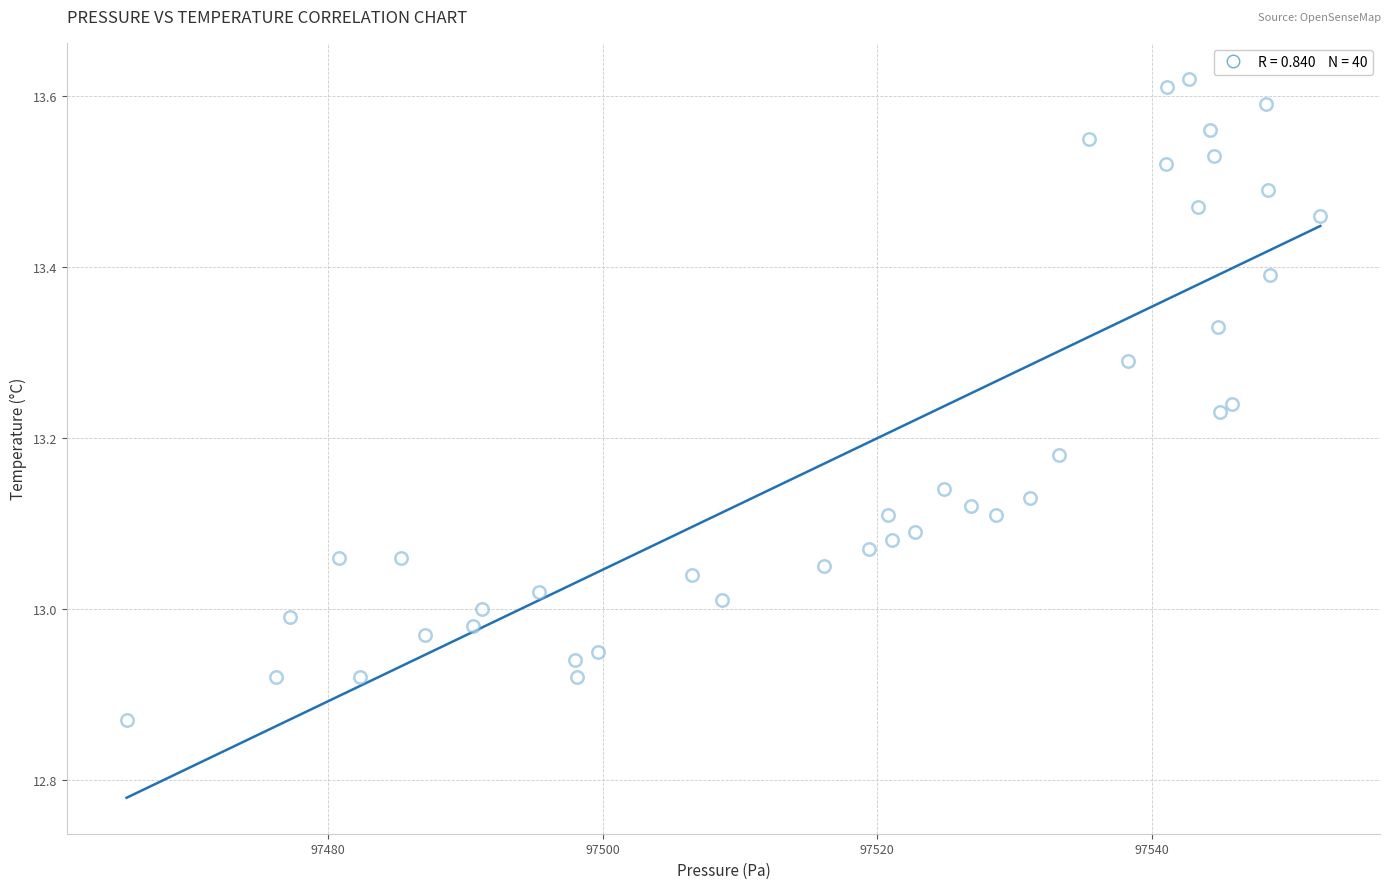

What is the range of X values (max minus min)?

86.9